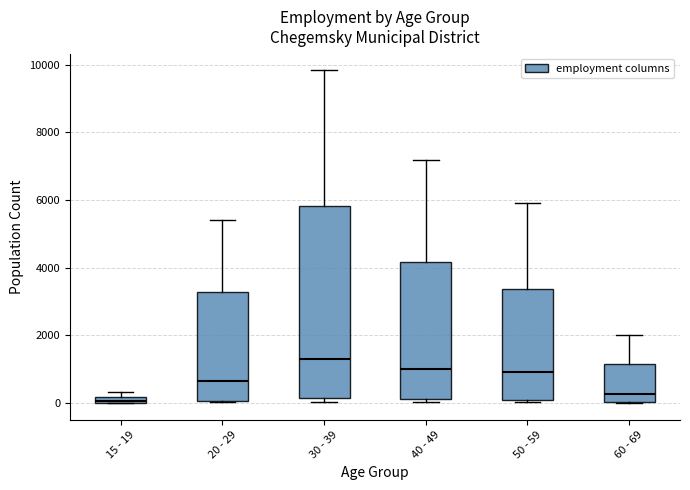

Comparing the boxes themselves (not the whiskers), which one is the tallest?

30 - 39